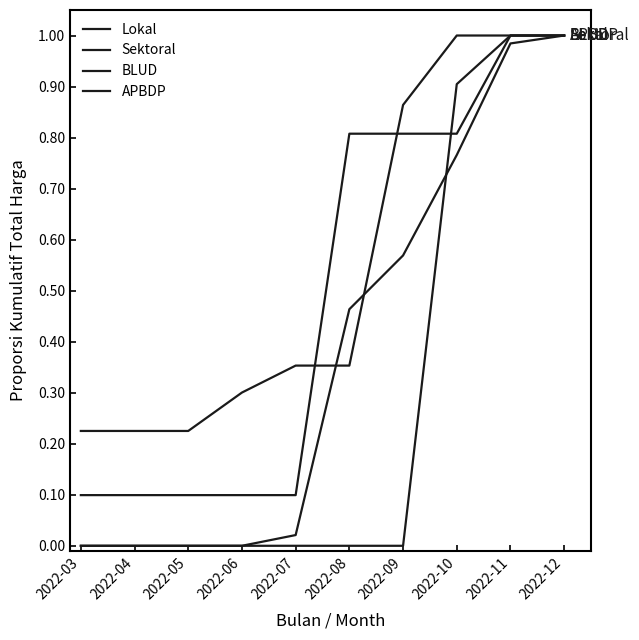

True or false: BLUD has more than 2 interior local peaks.

False